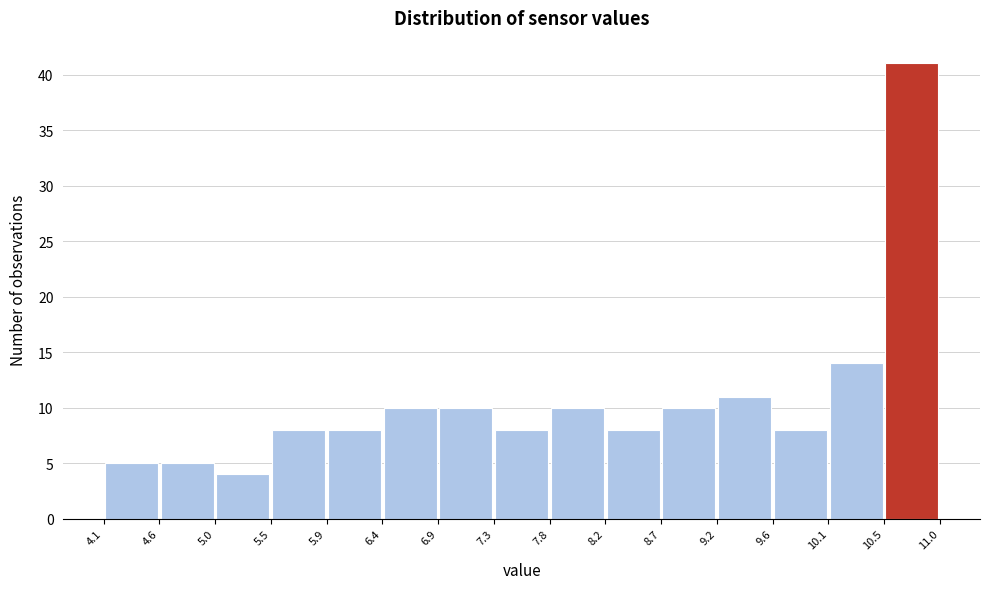

Reading left to right, list every bar in this chart as the range it spans on the x-axis followed by its height. The values are not printed on the chart, so give them approximately, as read against the axis.

4.1 to 4.6: 5
4.6 to 5.0: 5
5.0 to 5.5: 4
5.5 to 5.9: 8
5.9 to 6.4: 8
6.4 to 6.9: 10
6.9 to 7.3: 10
7.3 to 7.8: 8
7.8 to 8.2: 10
8.2 to 8.7: 8
8.7 to 9.2: 10
9.2 to 9.6: 11
9.6 to 10.1: 8
10.1 to 10.5: 14
10.5 to 11.0: 41